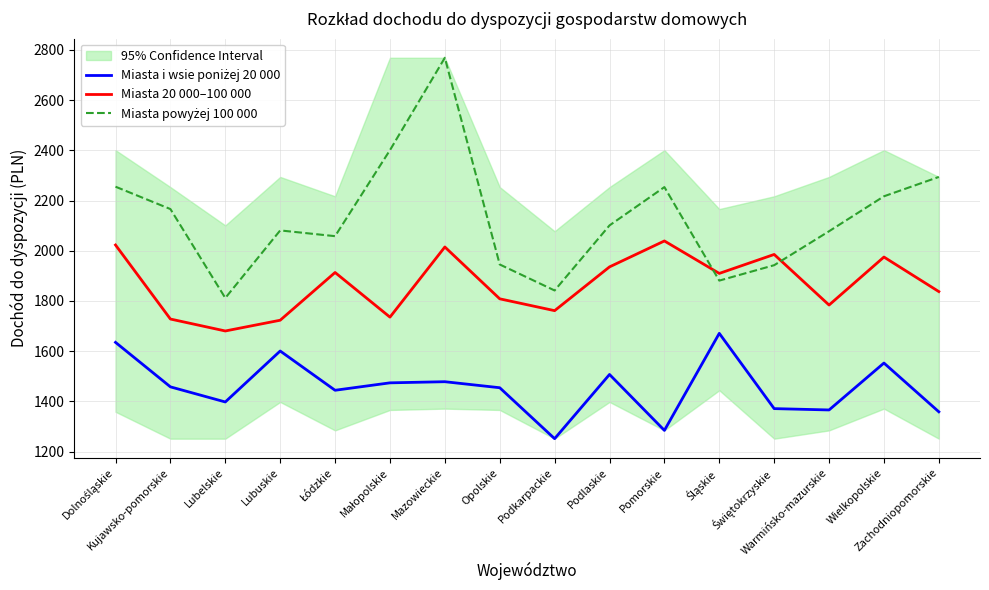

What is the total value across all series at Łódzkie?

5415.8